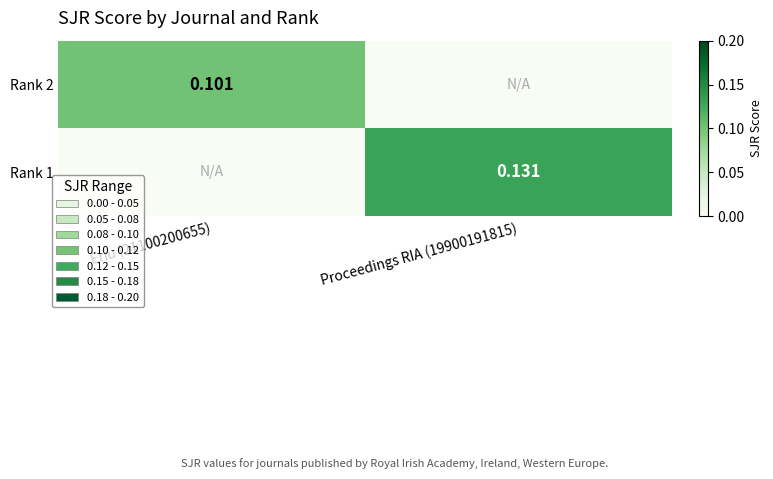

What is the sum of the Rank 2 values at Eriu (21100200655) and Proceedings RIA (19900191815)?

0.1